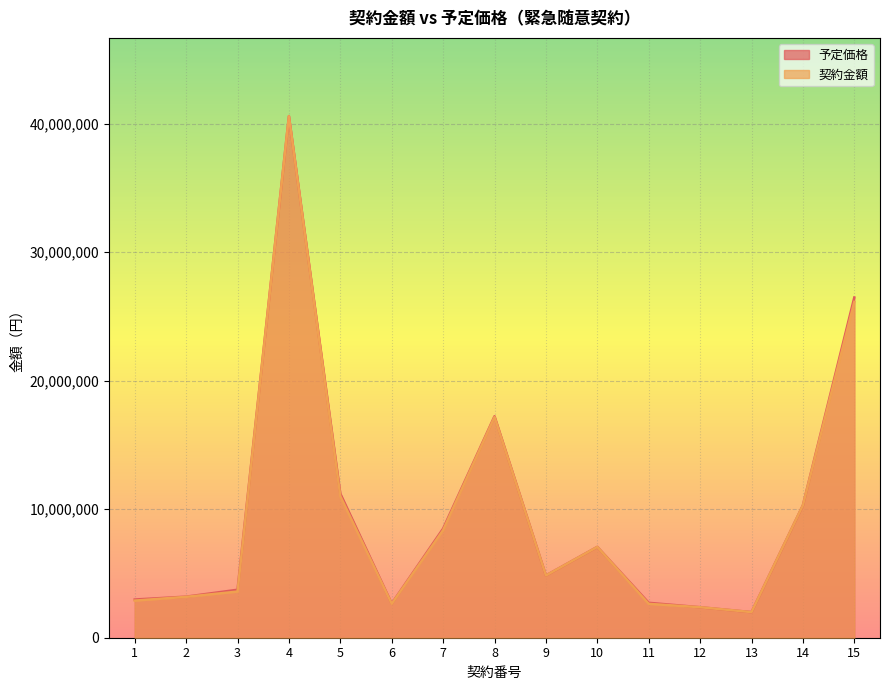

What is the approximate value of 契約金額 at 9?

4842716